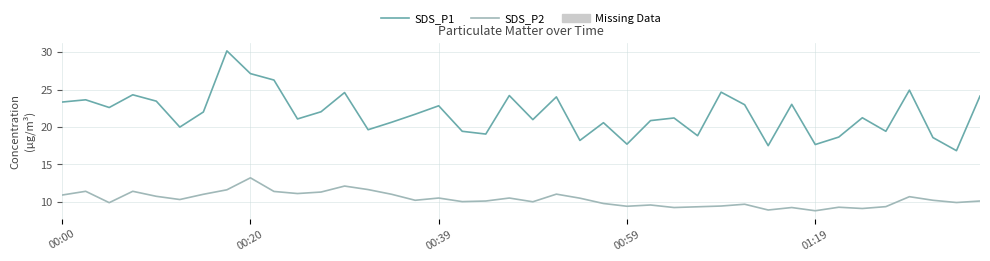

What is the greatest value displayed?

30.2